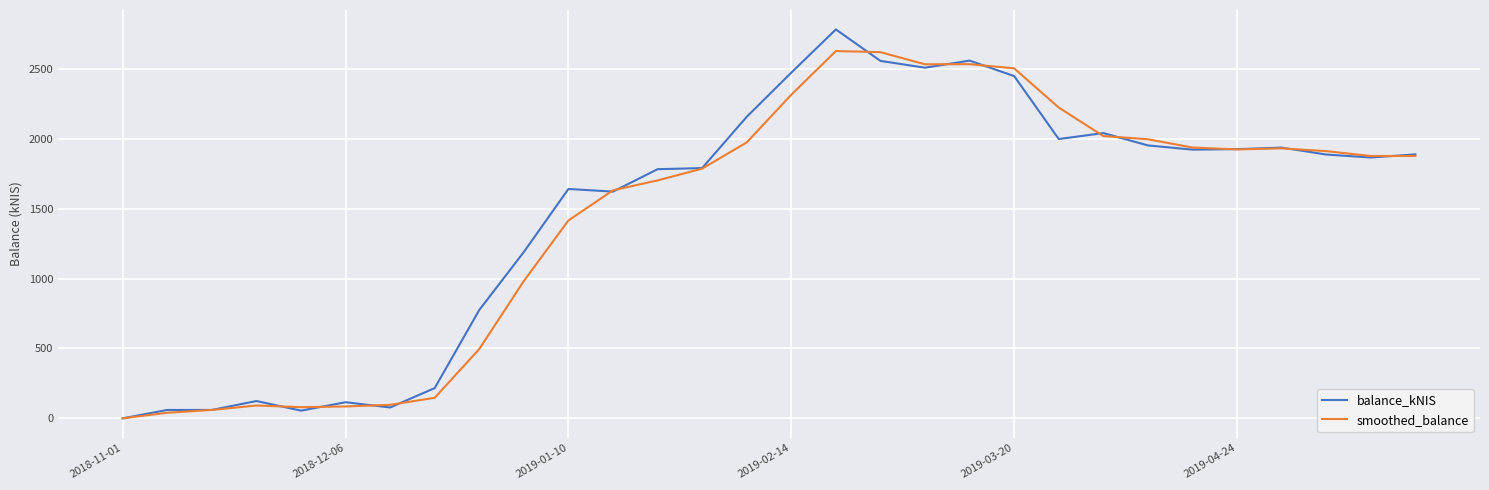

Which series has the largest range (max minus min)?

balance_kNIS